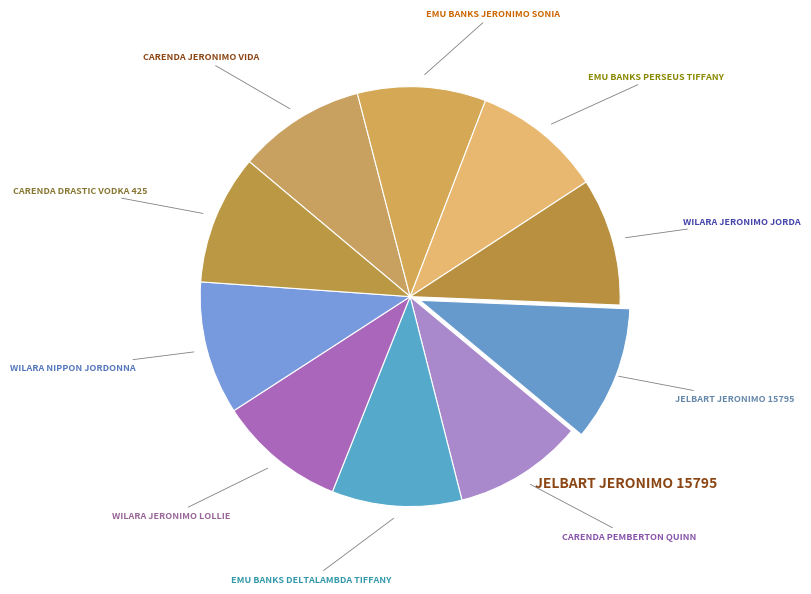

The WILARA JERONIMO JORDA slice represents 10% of the pie. True or false?

True